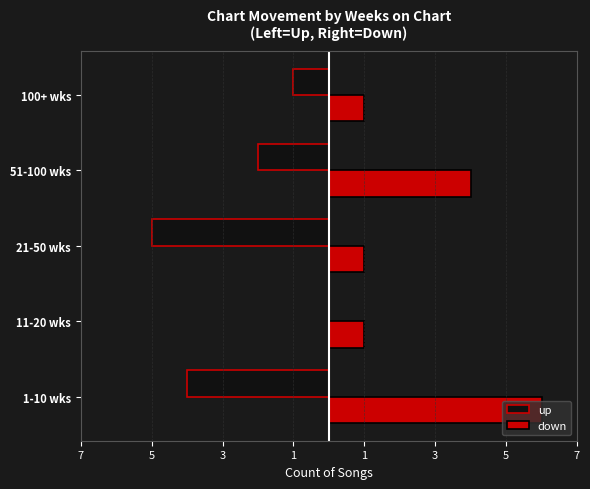

Which series has the largest total across all categories?

down